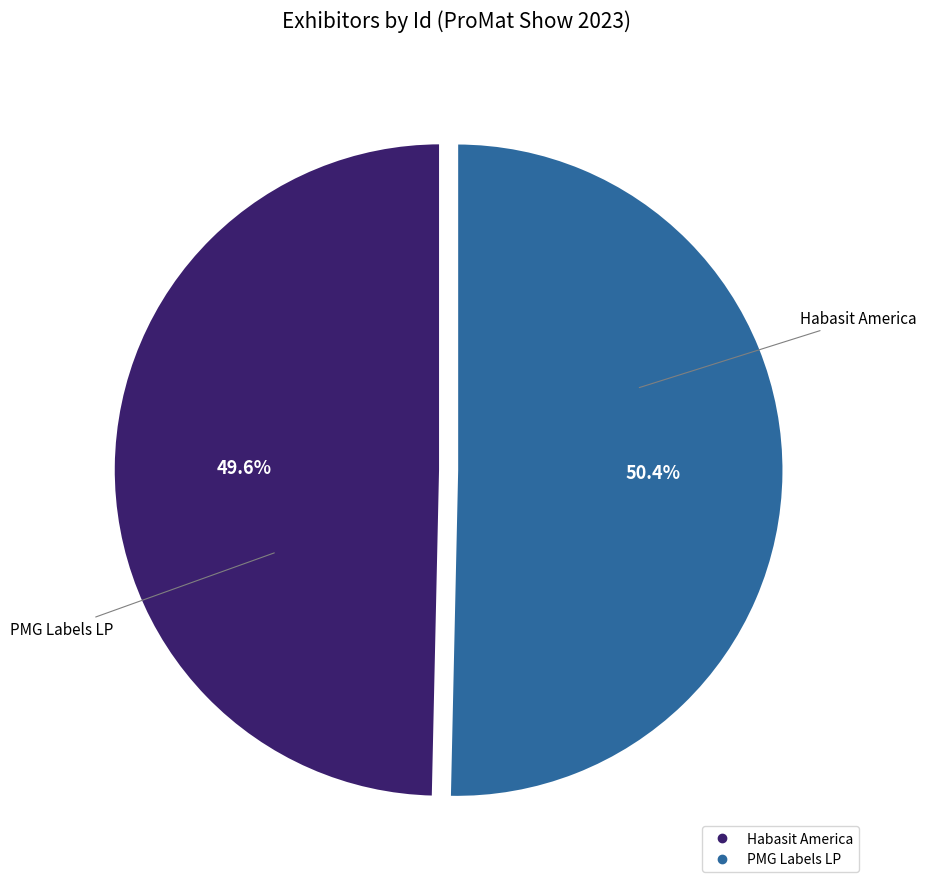

Which slice is the largest?

PMG Labels LP